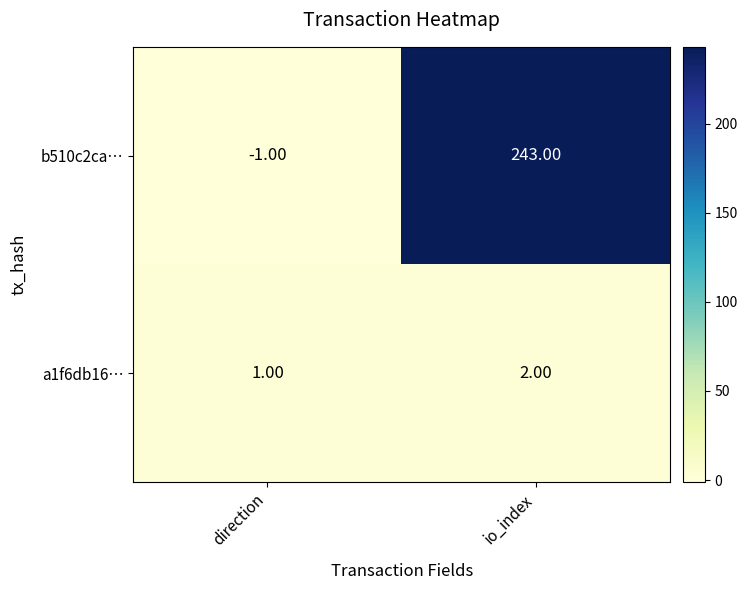

Which series changed the most between direction and io_index?

b510c2ca…